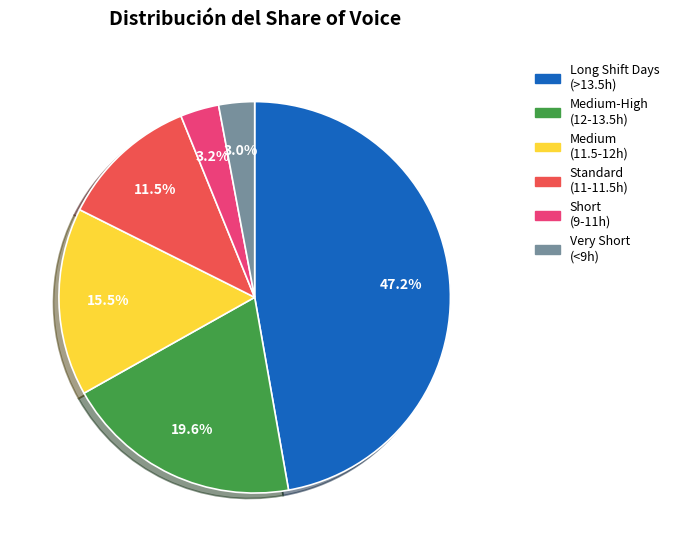

Is there a majority slice in this chart?

No